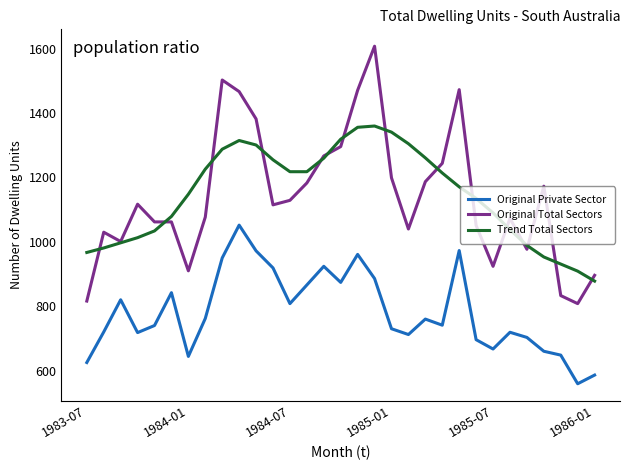

List the series in order of their peak value, highest first.

Original Total Sectors, Trend Total Sectors, Original Private Sector